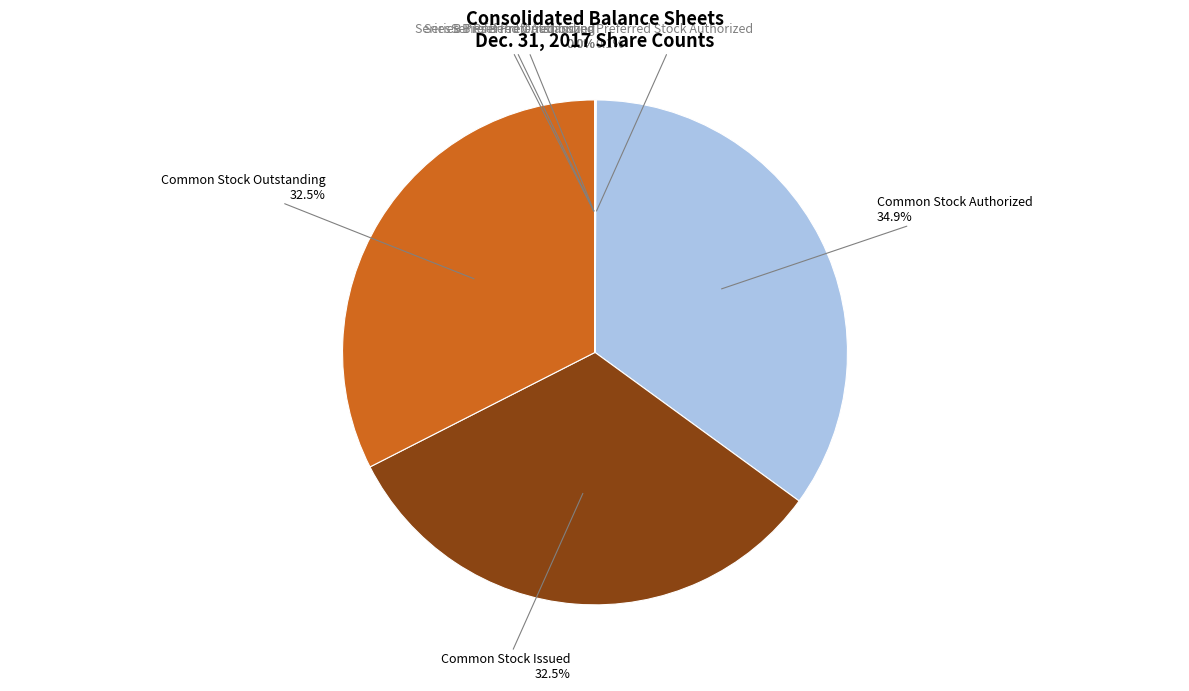

How much of the chart is everything except Common Stock Authorized?

65.1%